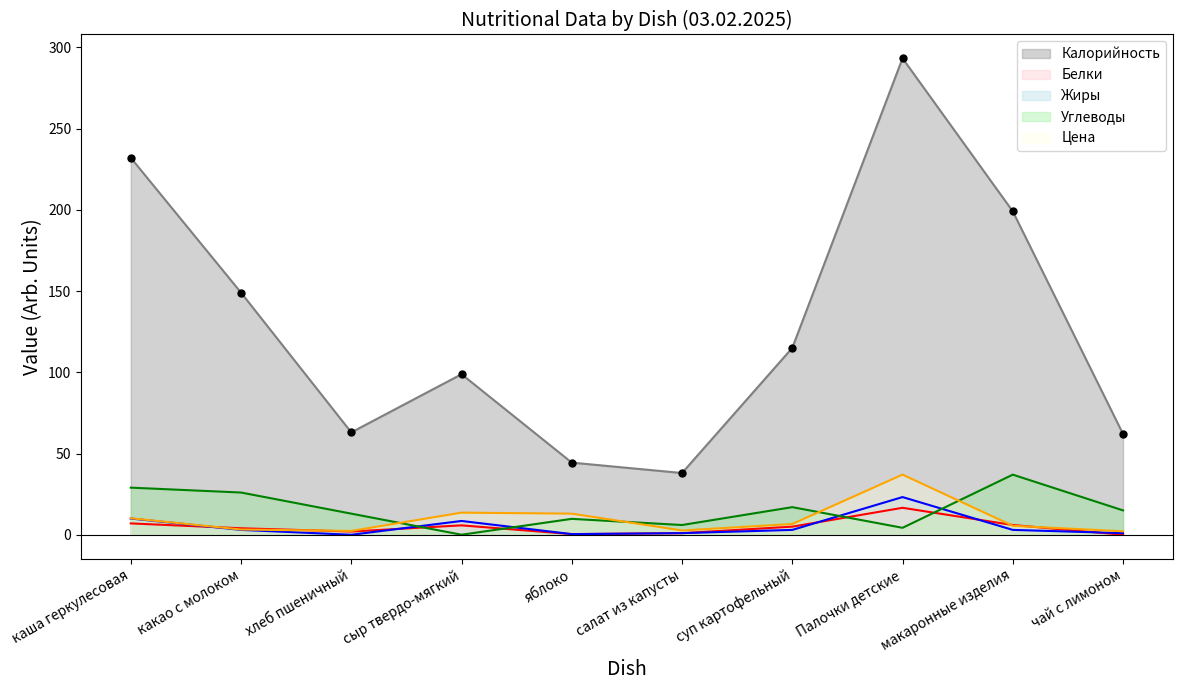

Is the value of Жиры at каша геркулесовая greater than the value of Белки at сыр твердо-мягкий?

Yes